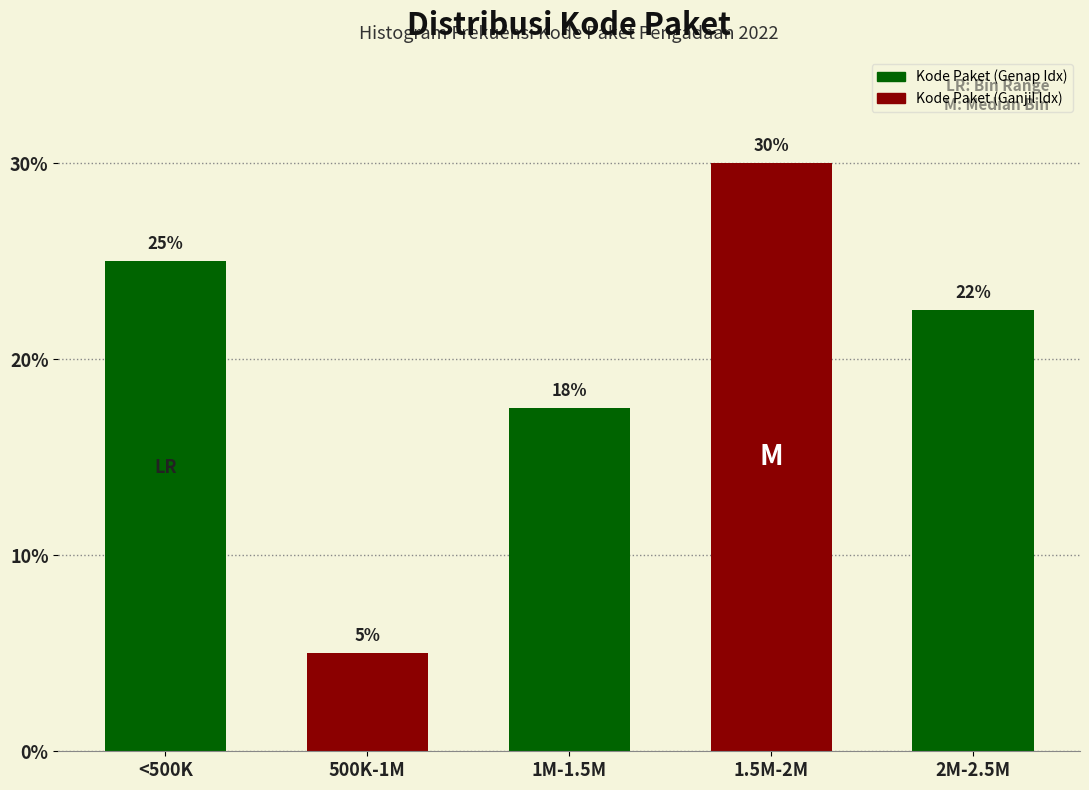

The chart shows a value of 11.1 at 1.5M-2M. True or false?

False